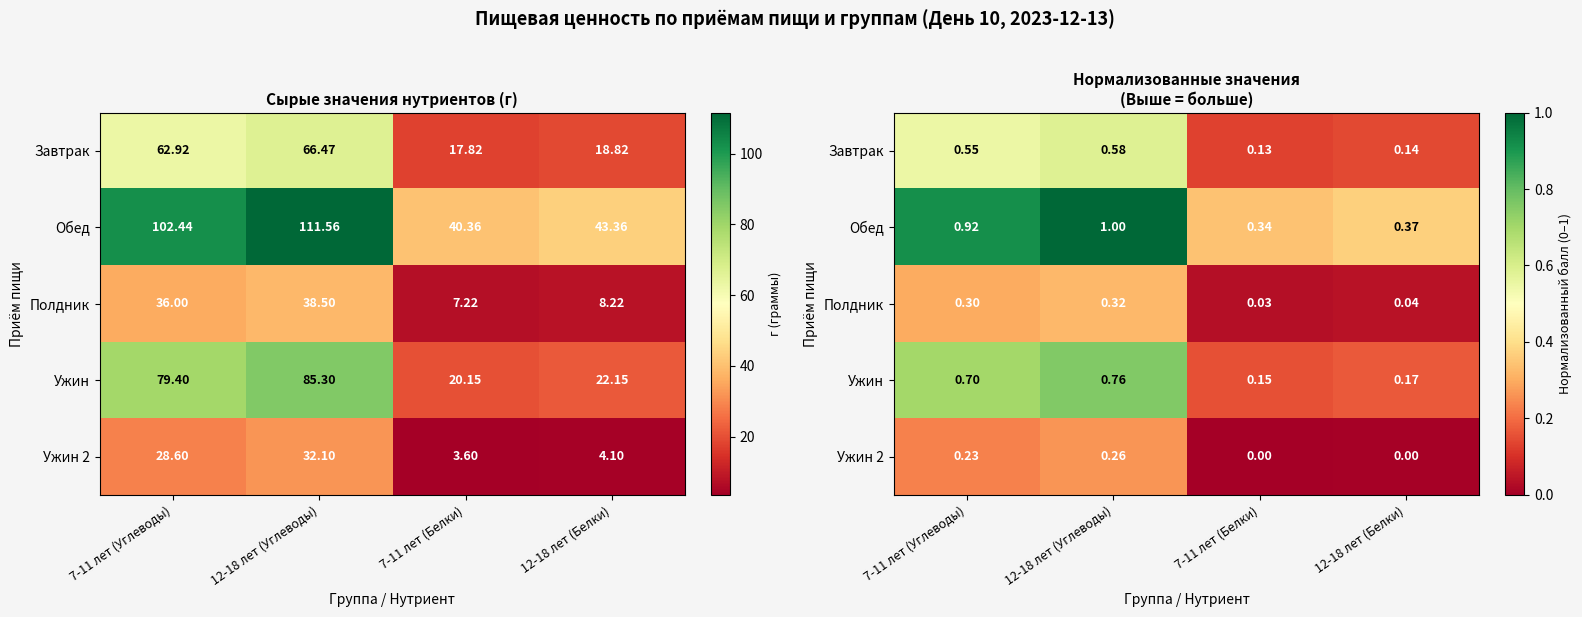

What is the difference between the second highest and minimum values in the Завтрак series?

0.4